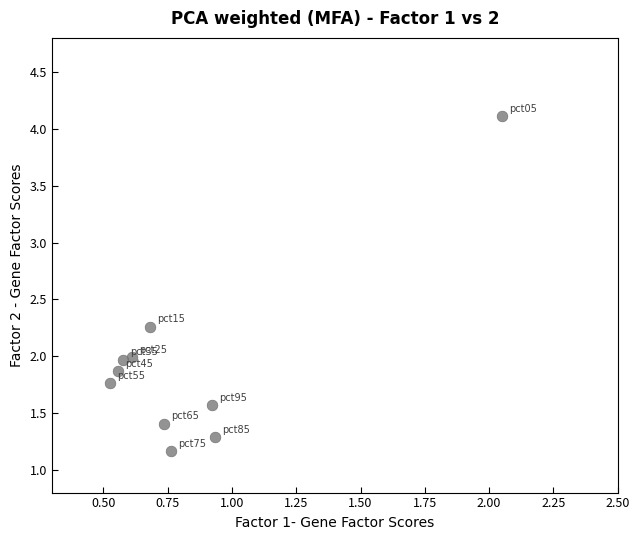

What is the average X value?

0.8